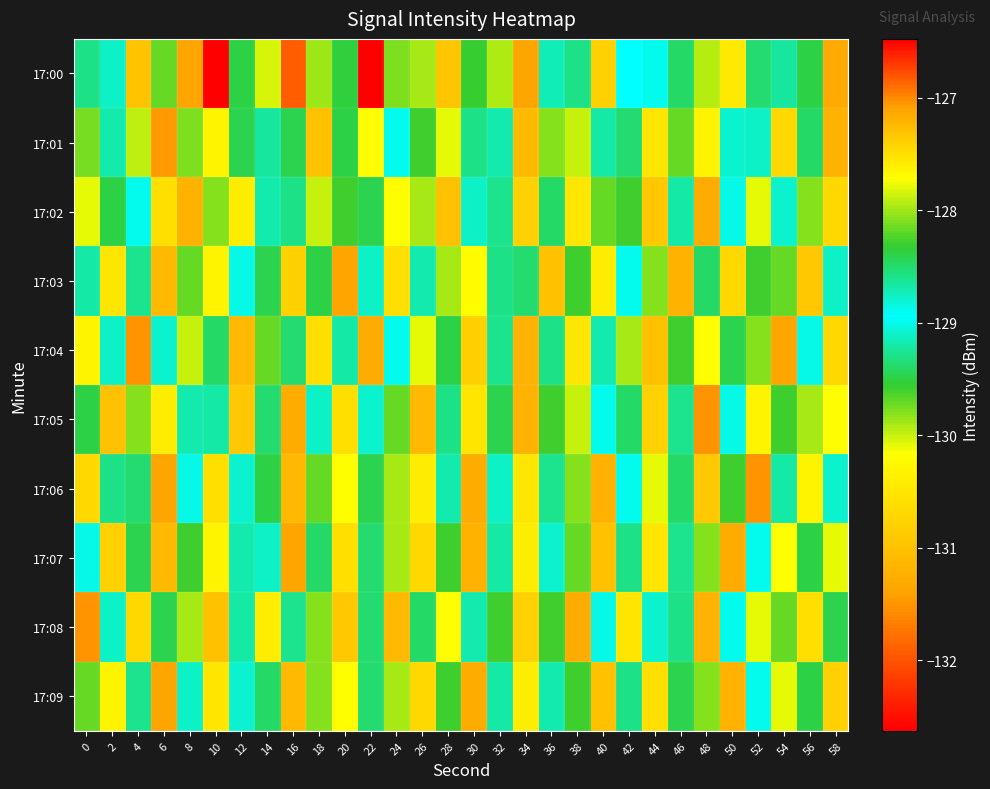

Rank the series at 20 from highest to lowest value.

17:00, 17:04, 17:01, 17:02, 17:06, 17:09, 17:05, 17:07, 17:08, 17:03